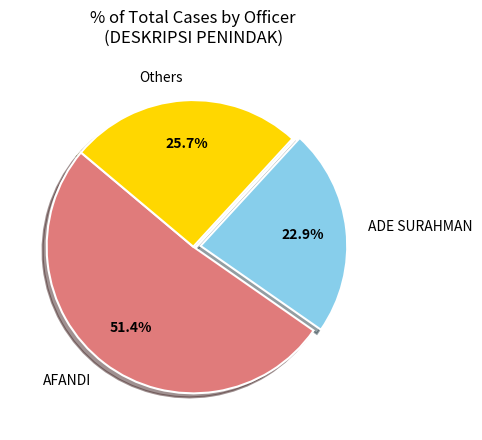

What is the total percentage of ADE SURAHMAN and Others?

48.6%